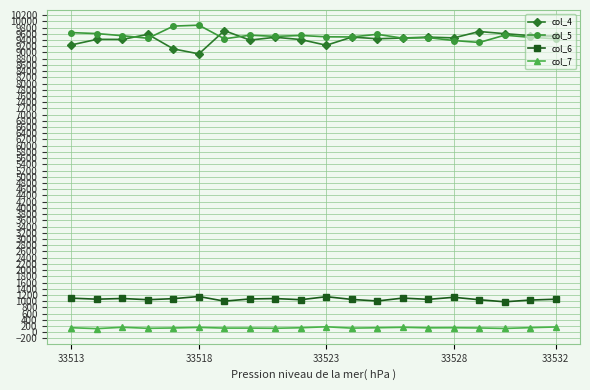

True or false: col_4 has more than 1 interior local peaks.

True